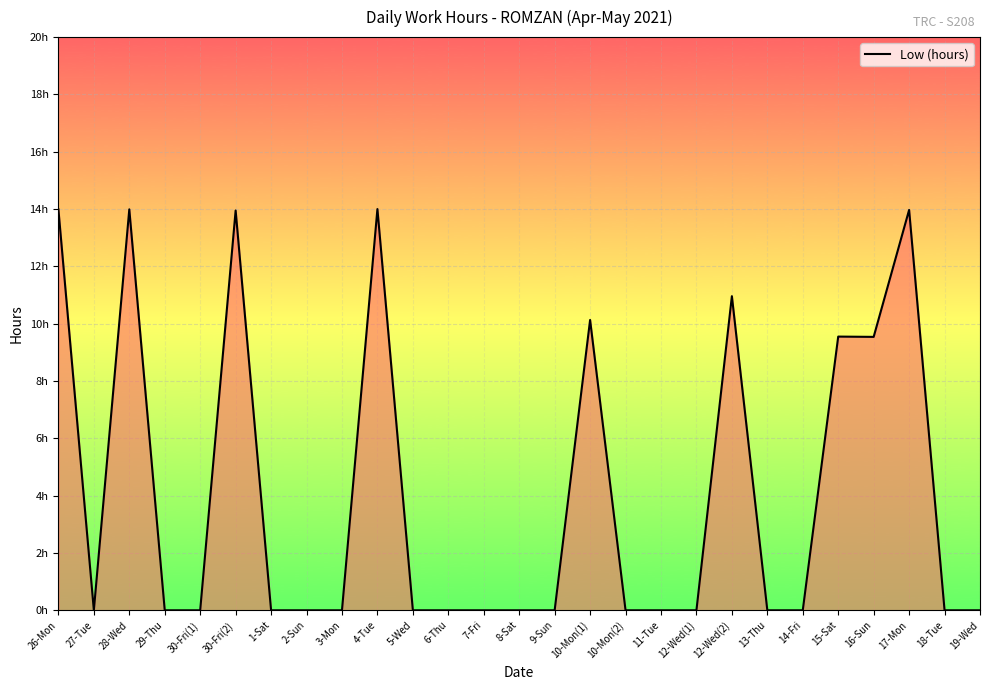

Does the chart have visible grid lines?

Yes